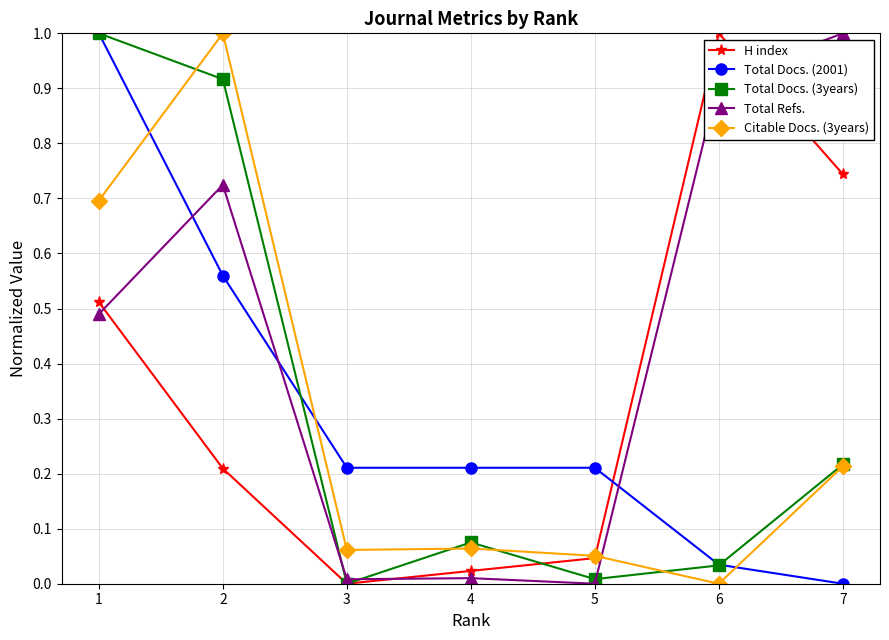

At which label does H index reach its peak?

6